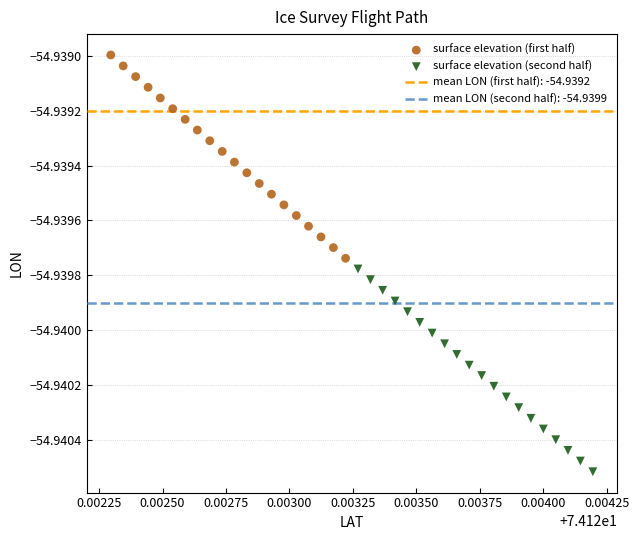

Which series has the largest Y range (max minus min)?

surface elevation (first half)